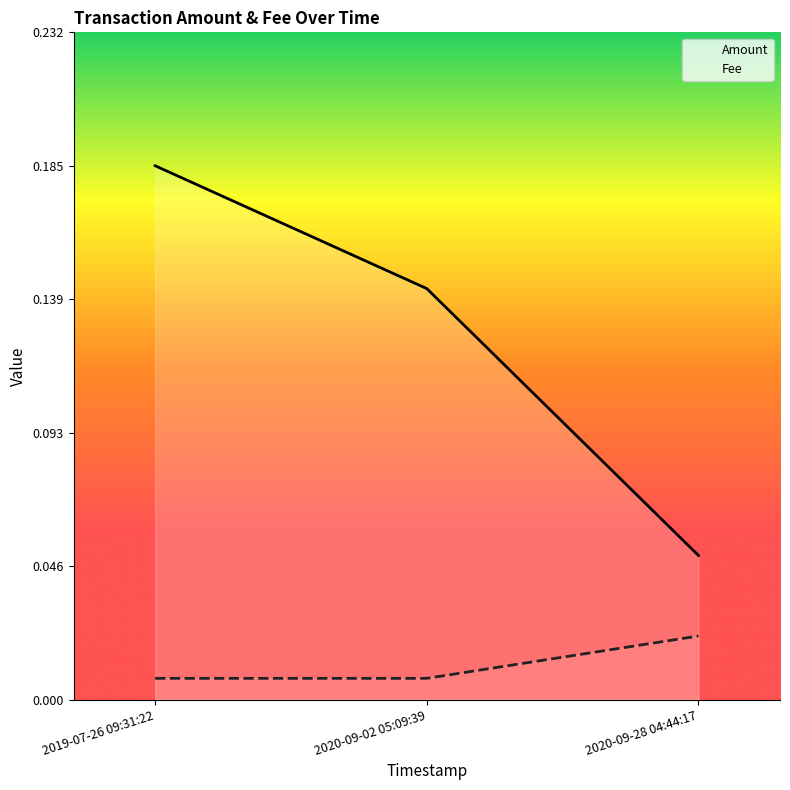

True or false: Fee has a value of 0.0 at 2020-09-02 05:09:39.

True